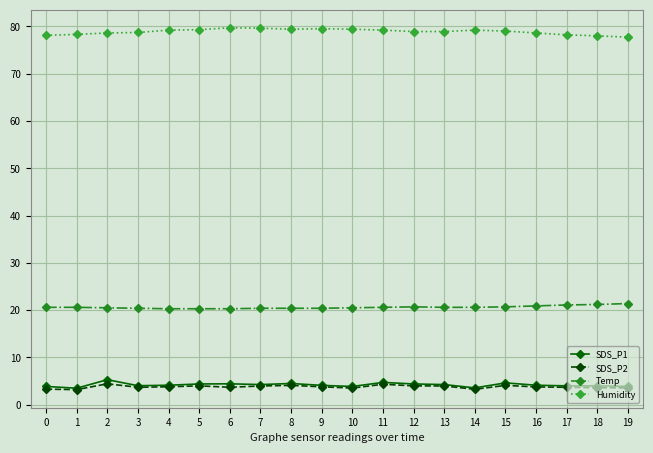

What is the average value of the Humidity series?

78.9